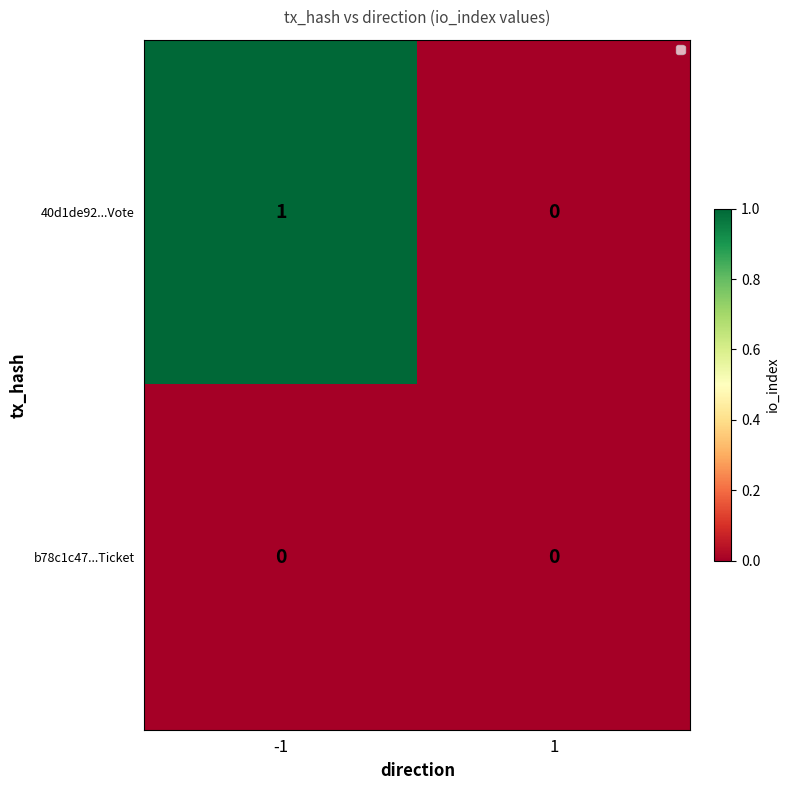

Is the value of 40d1de92...Vote at -1 greater than the value of b78c1c47...Ticket at 1?

Yes